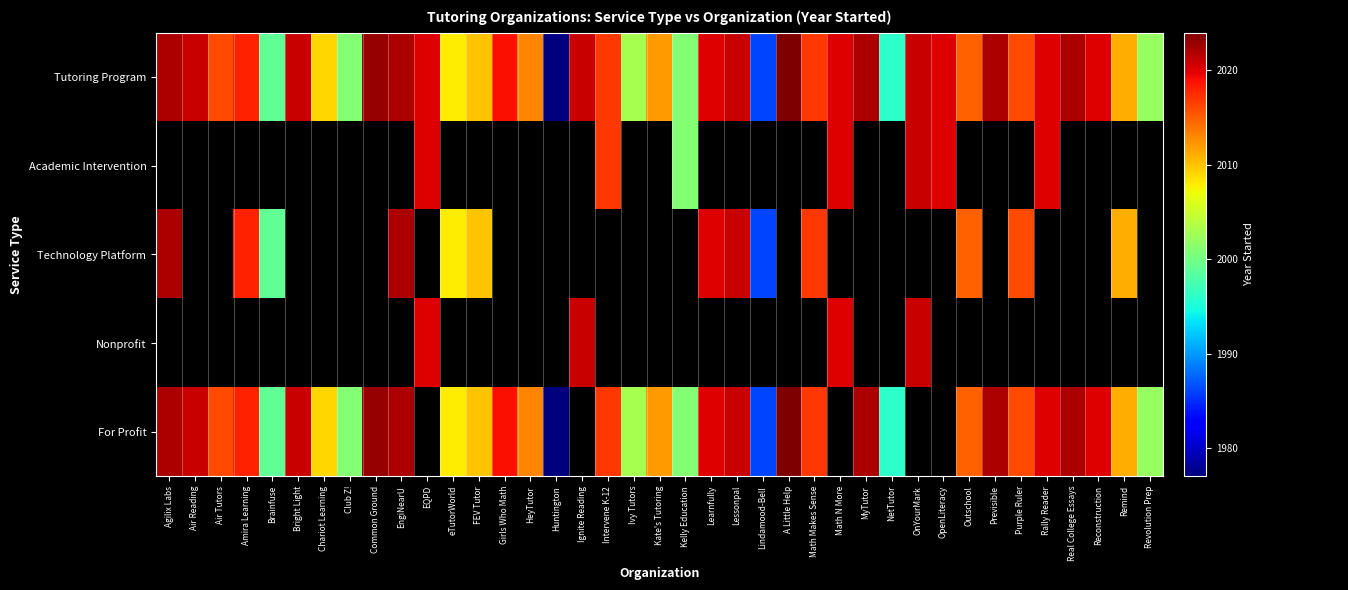

What is the maximum value for Technology Platform?

2022.0